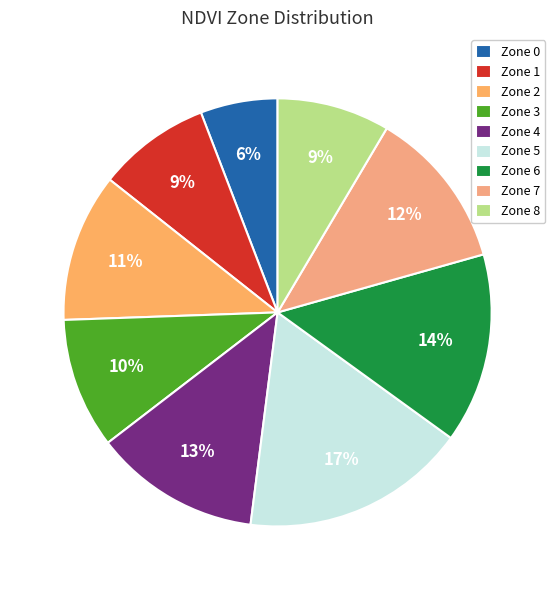

To the nearest percent, what percentage of the pie is Zone 6?

14%